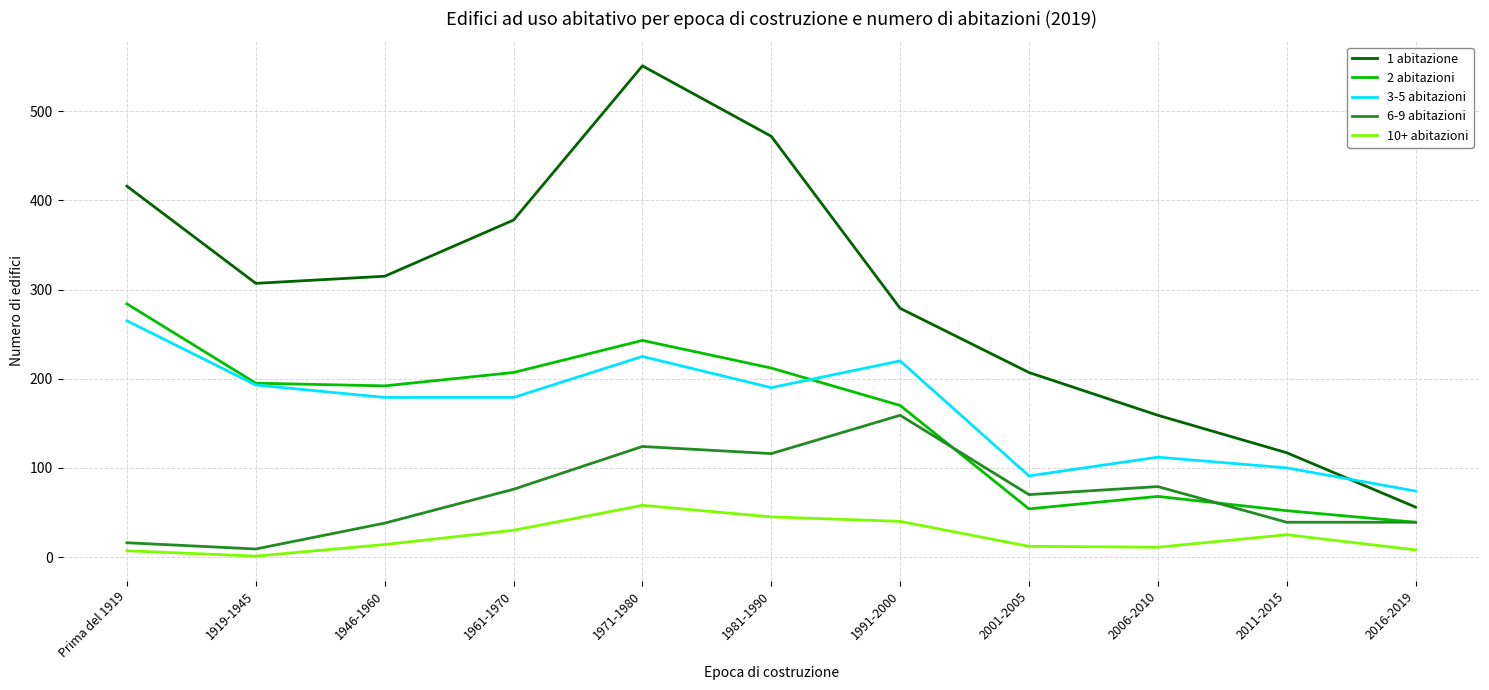

True or false: 1 abitazione and 10+ abitazioni cross at least once.

False